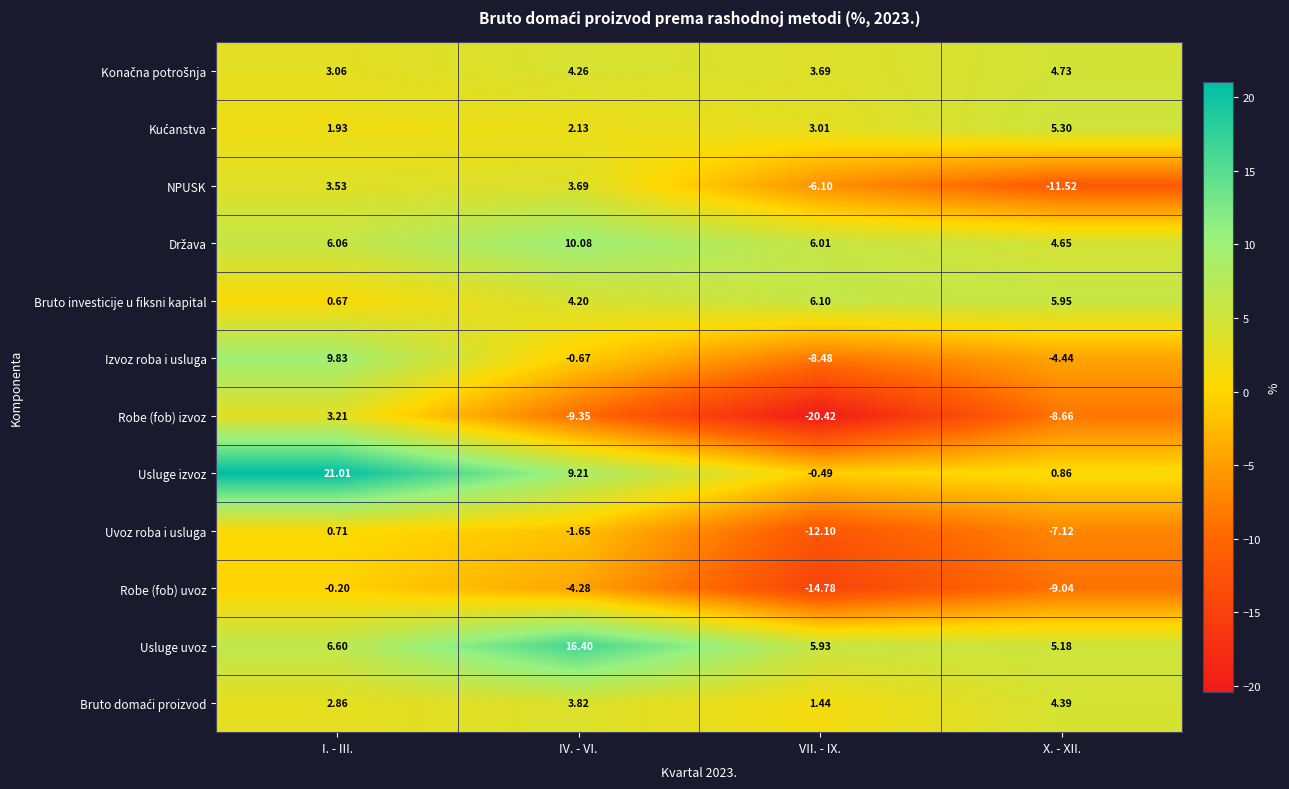

Rank the categories by Bruto investicije u fiksni kapital value from lowest to highest.

I. - III., IV. - VI., X. - XII., VII. - IX.